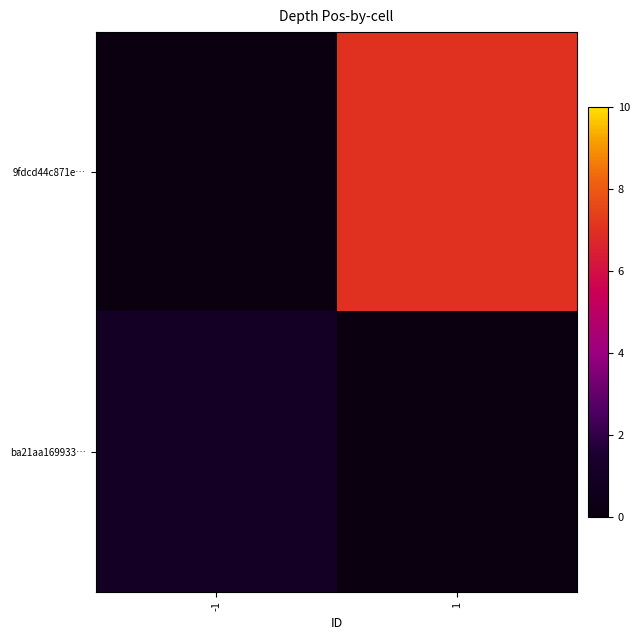

At which category is the sum across all series the highest?

1